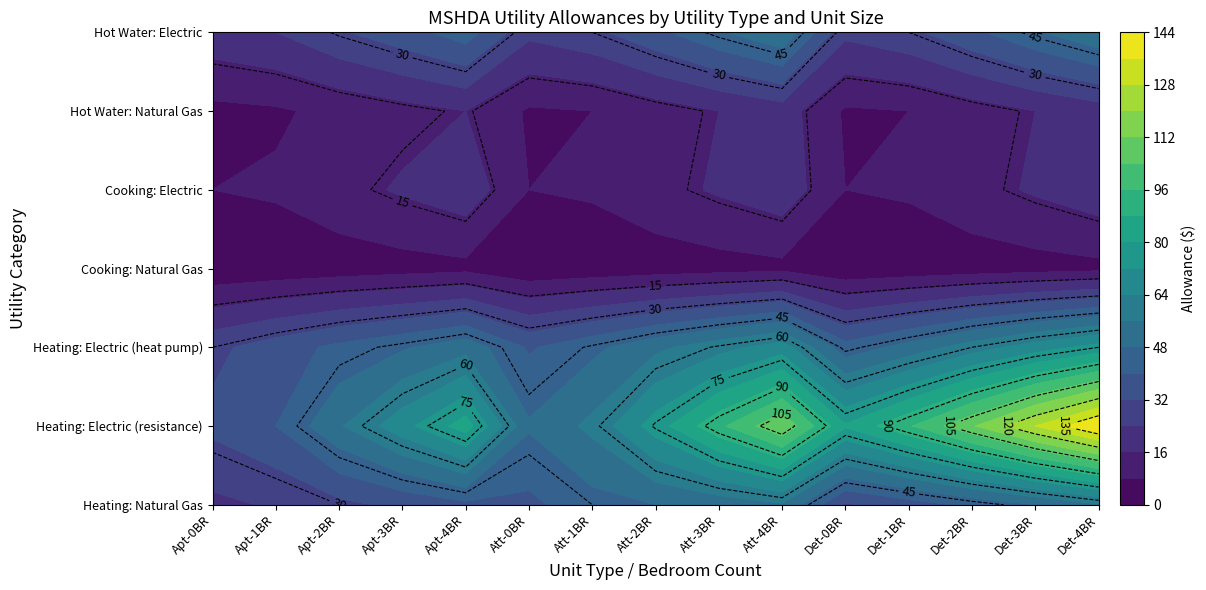

What is the average value of the Electric (heat pump) series?

52